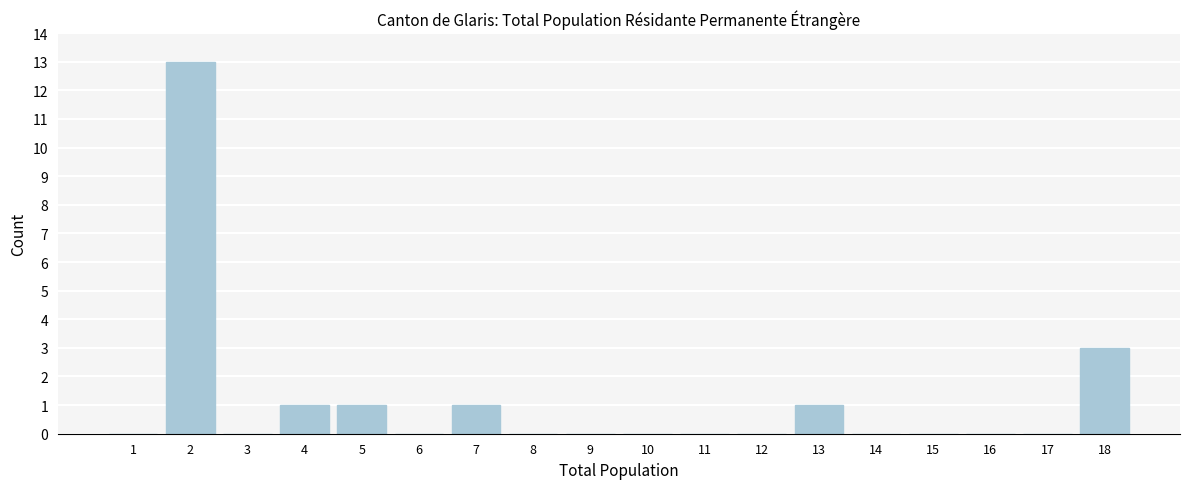

Reading left to right, extract all data points from this chart.

1=0	2=13	3=0	4=1	5=1	6=0	7=1	8=0	9=0	10=0	11=0	12=0	13=1	14=0	15=0	16=0	17=0	18=3